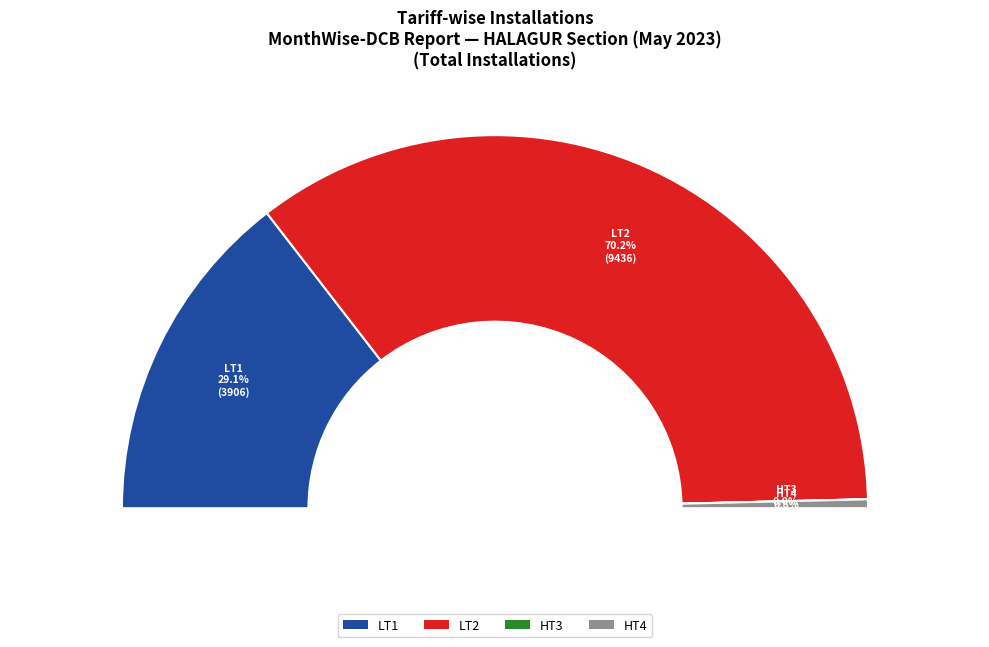

To the nearest percent, what is the difference between the largest and smallest slice percentages?

70%